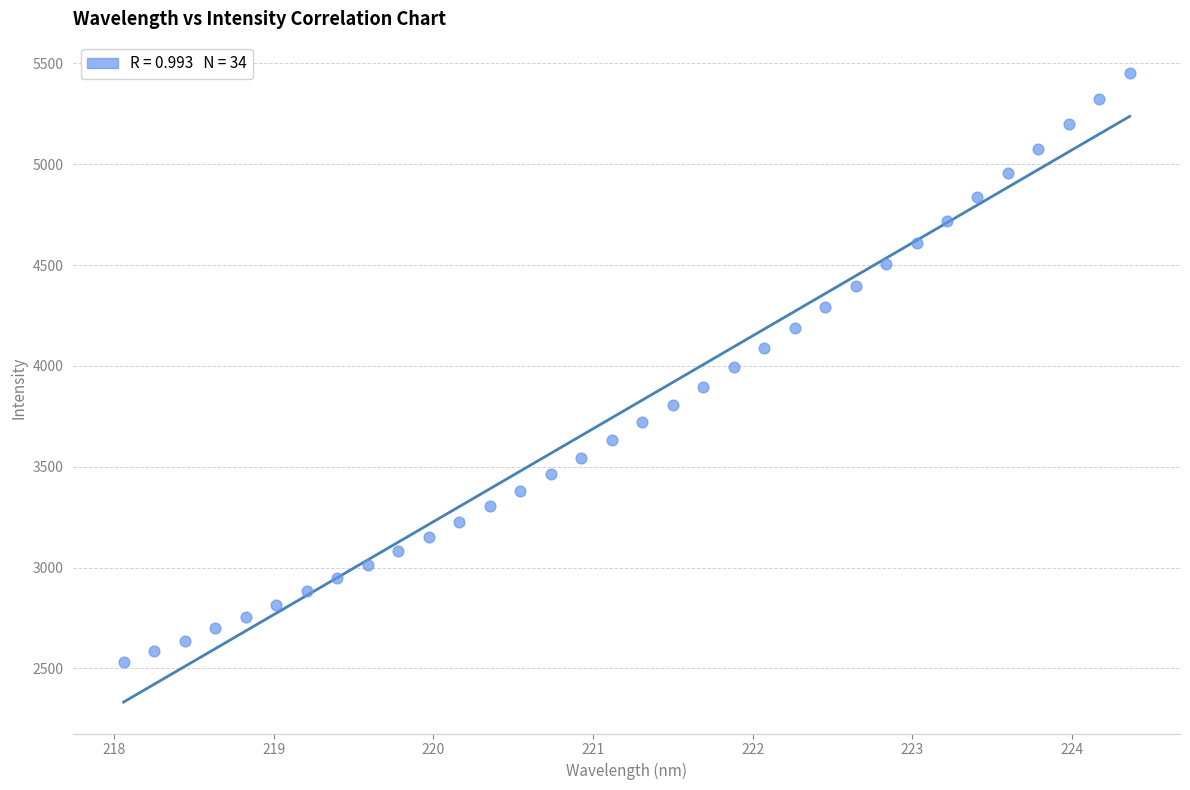

What is the range of Y values (max minus min)?

2920.3